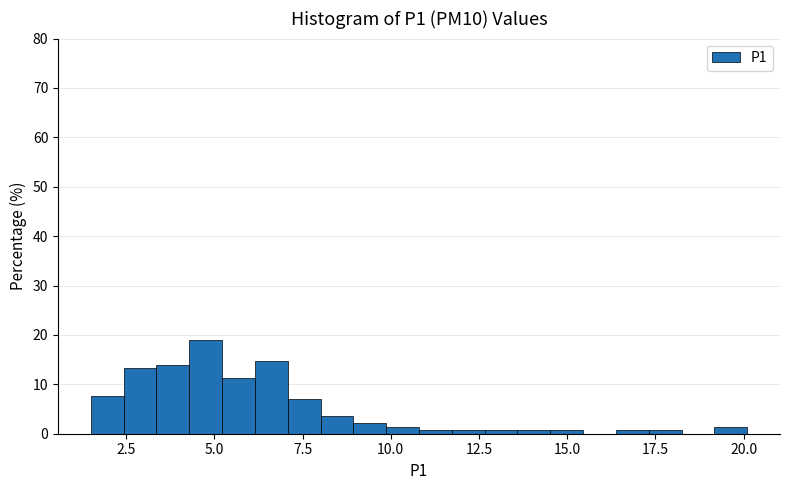

Around what value on the x-axis is the tallest bar? Give the approximate position of its centre, as read against the axis.

5.0